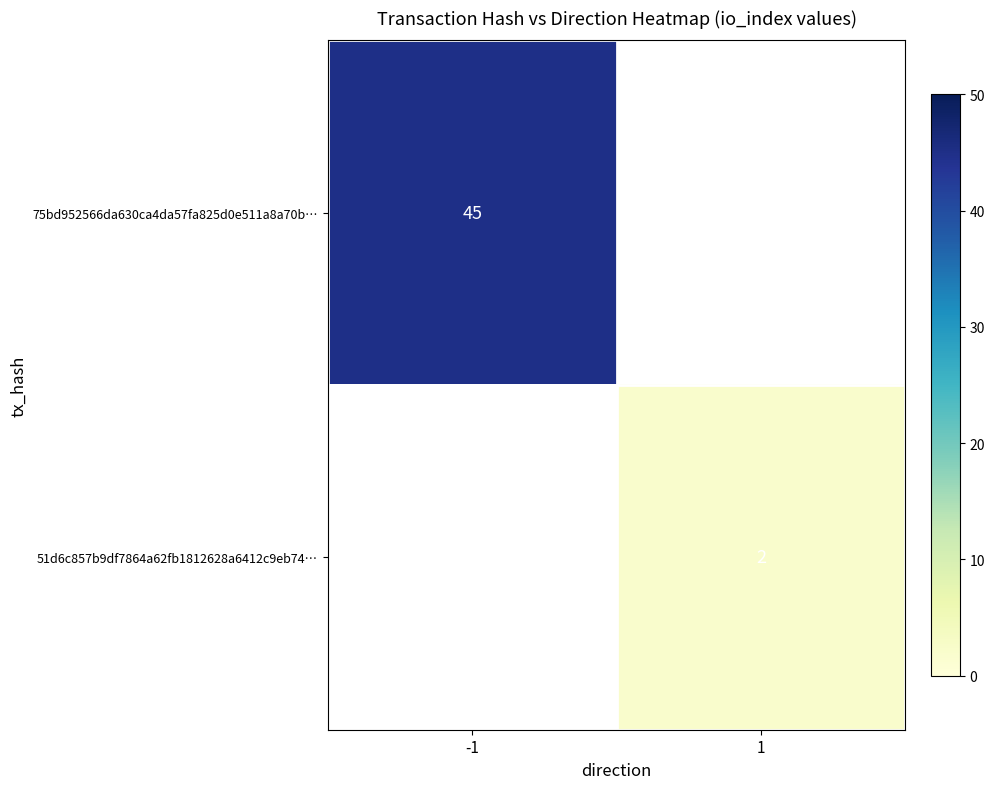

True or false: 75bd952566da630ca4da57fa825d0e511a8a70b… has a value of 45.0 at -1.

True